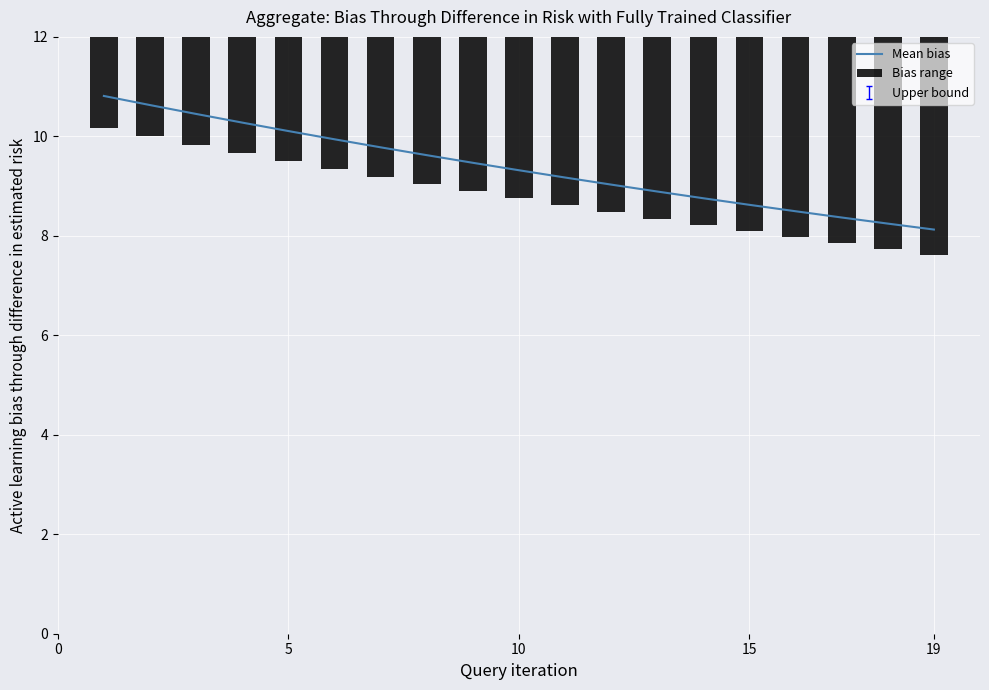

What is the maximum value for Mean bias?

10.8